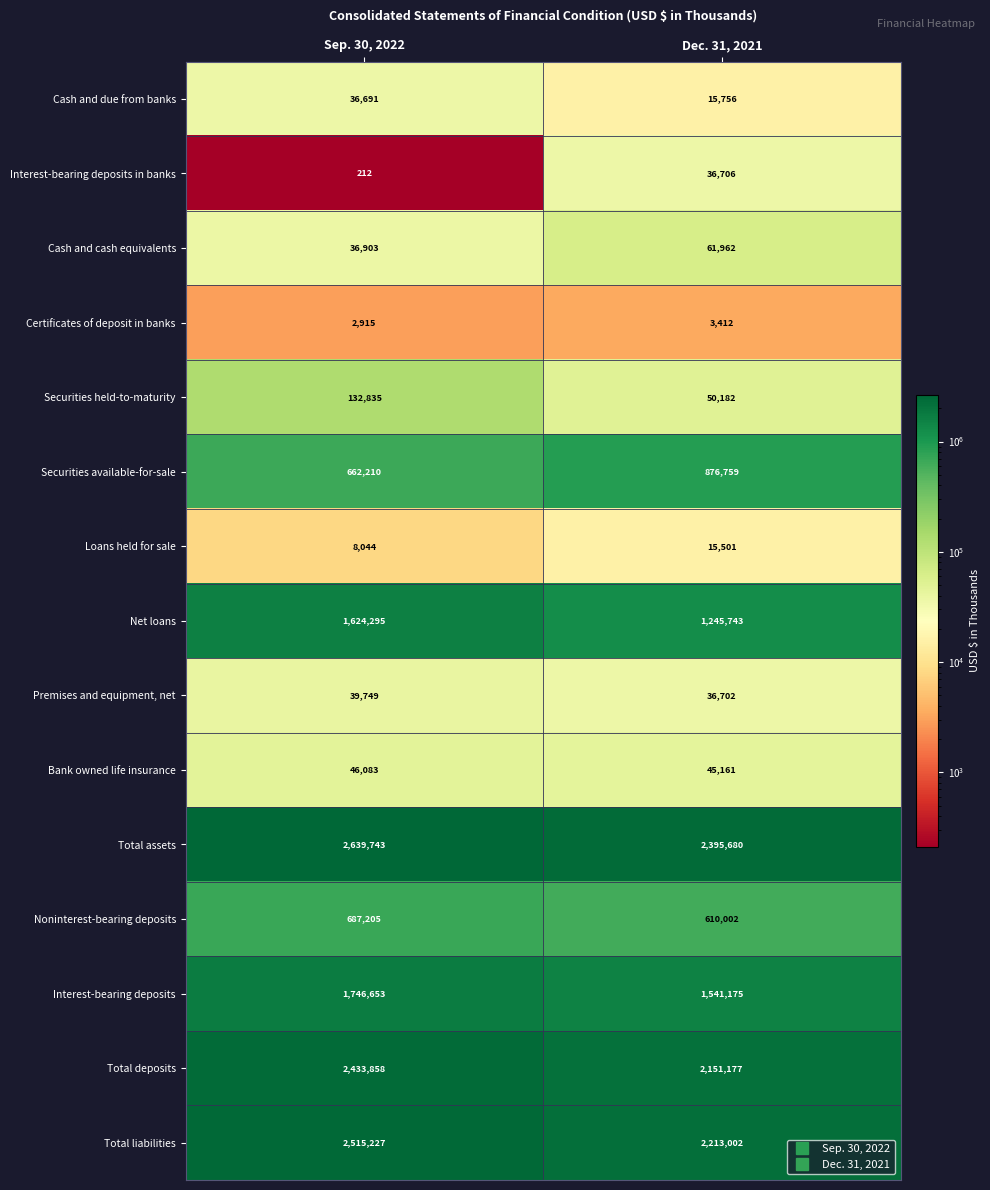

Where is Certificates of deposit in banks nearest to the value 3163?

Sep. 30, 2022